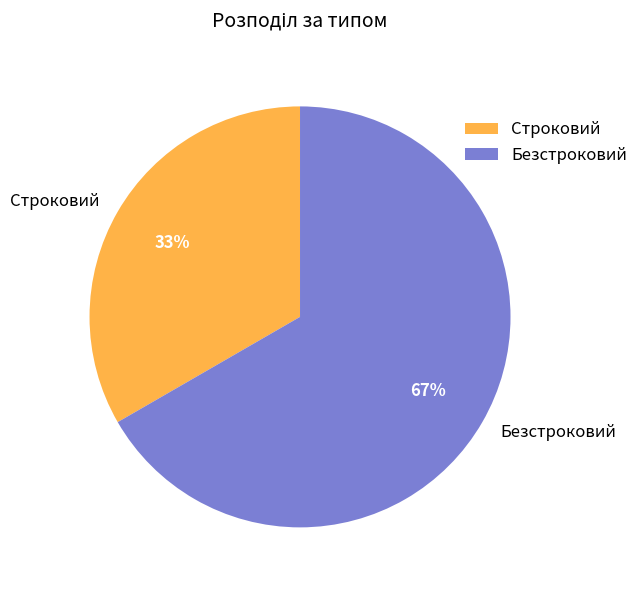

Does any single category account for the majority?

Yes